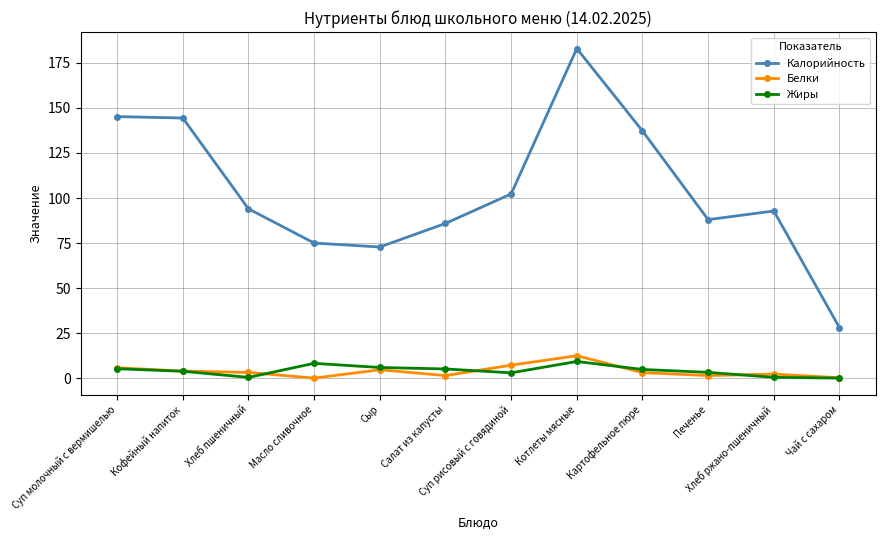

The Белки series shows 5.8 at Суп молочный с вермишелью. True or false?

True